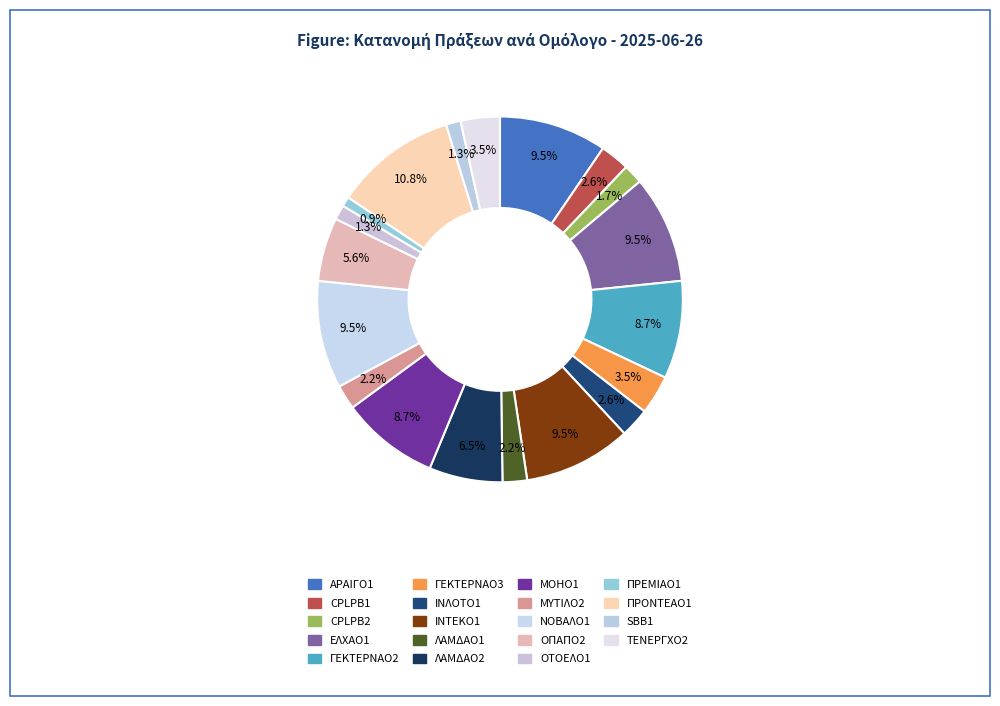

Do CPLPB2 and ΓΕΚΤΕΡΝΑΟ2 together represent more than half of the pie?

No